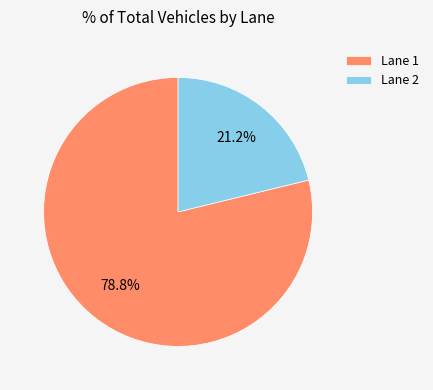

Count the number of slices in the pie.

2